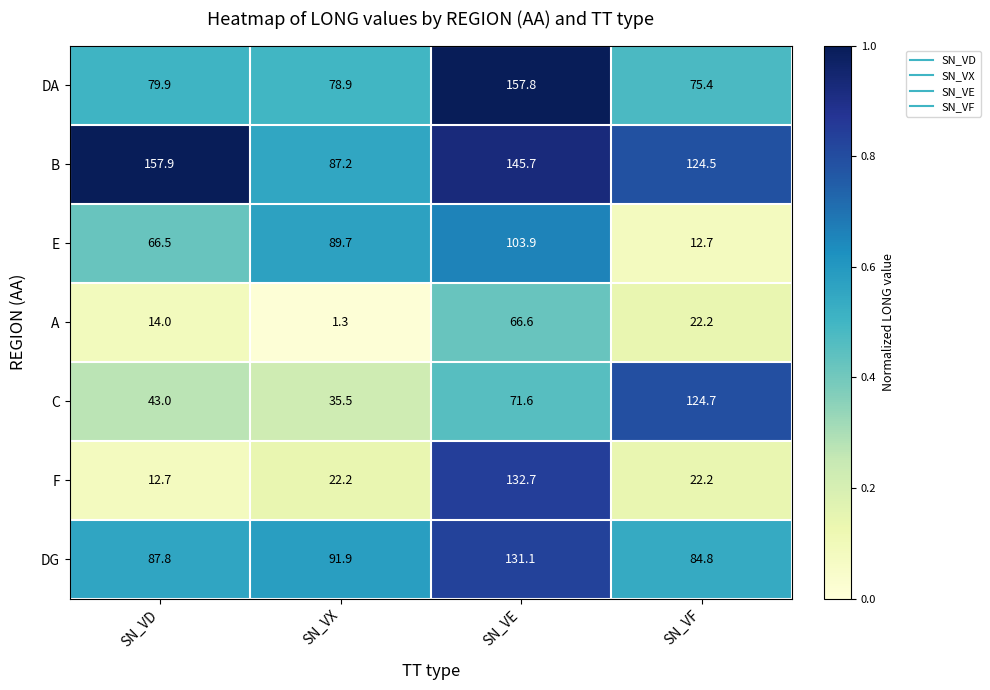

Reading left to right, list all the values displayed in this chart.

DA: 79.9	78.9	157.8	75.4
B: 157.9	87.2	145.7	124.5
E: 66.5	89.7	103.9	12.7
A: 14.0	1.3	66.6	22.2
C: 43.0	35.5	71.6	124.7
F: 12.7	22.2	132.7	22.2
DG: 87.8	91.9	131.1	84.8